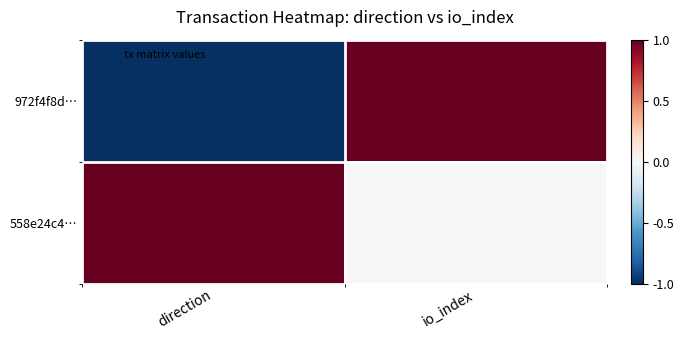

Which label corresponds to the smallest value in the chart?

direction